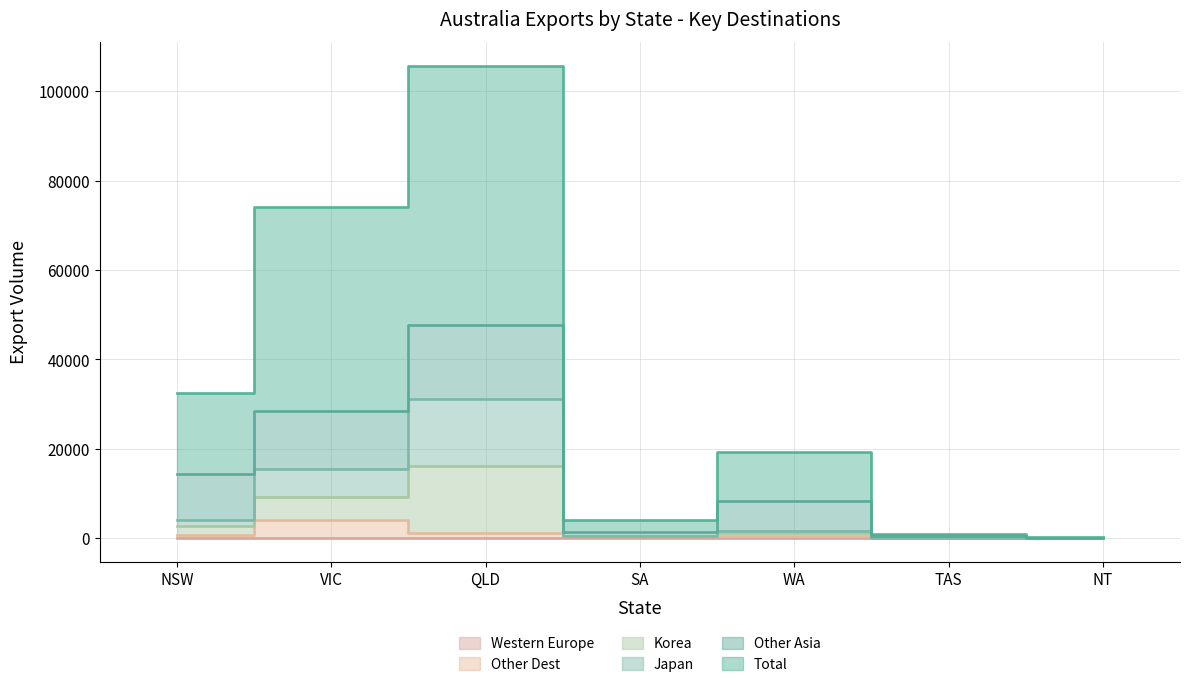

What is the label of the 5th point from the left?

WA